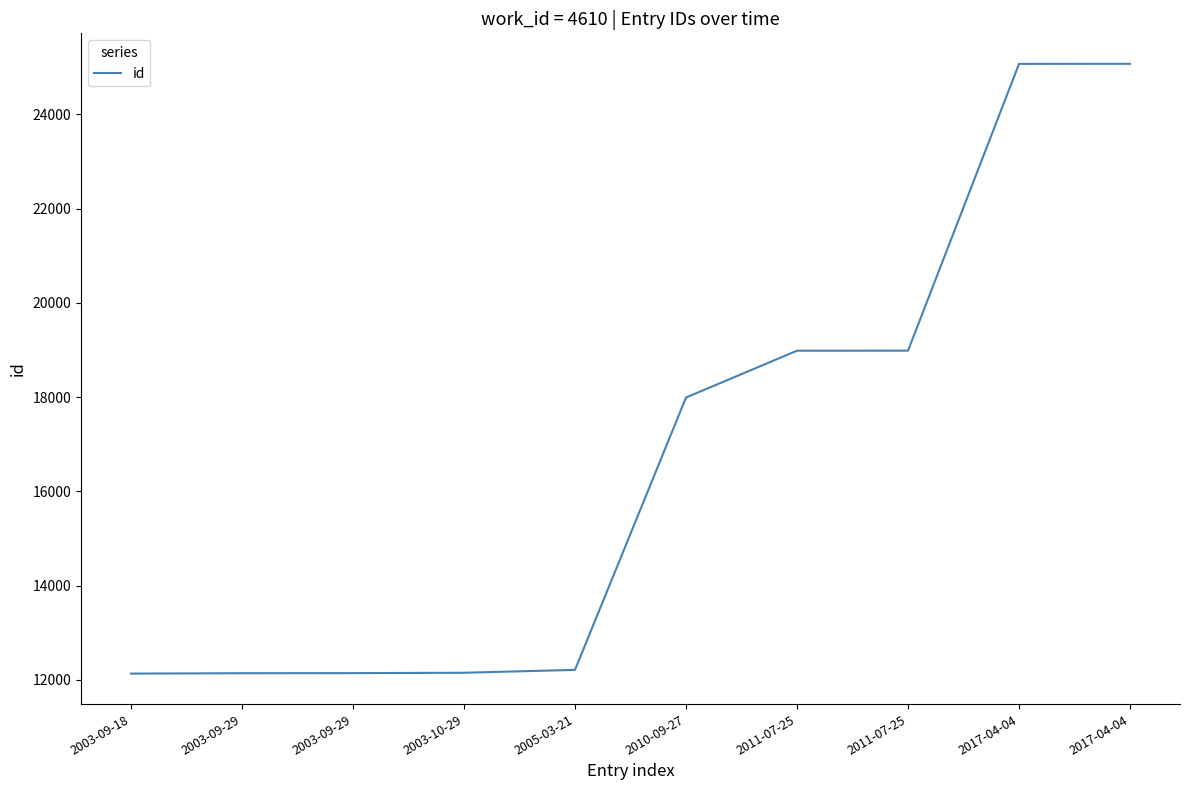

What is the label of the 7th point from the right?

2003-10-29